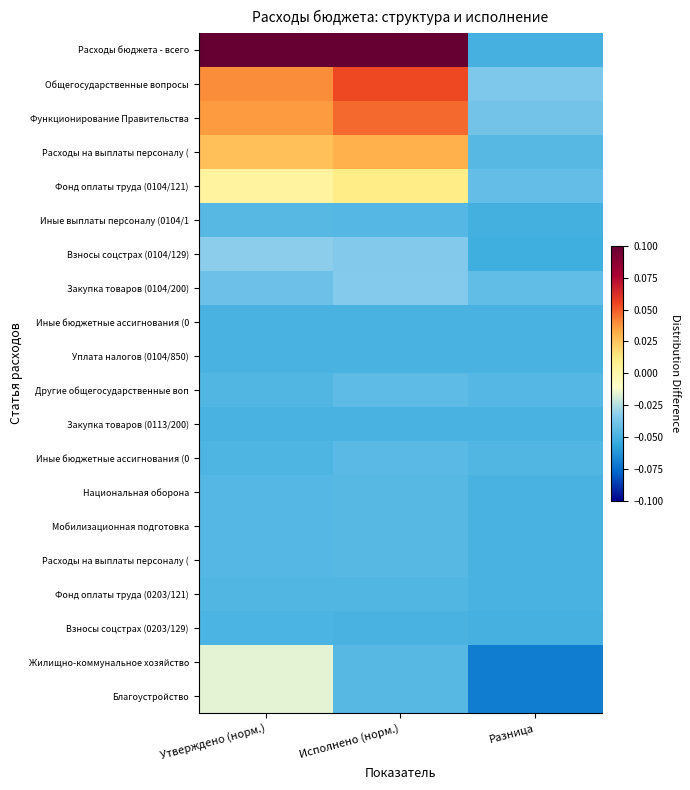

Count the number of data series in this chart.

20